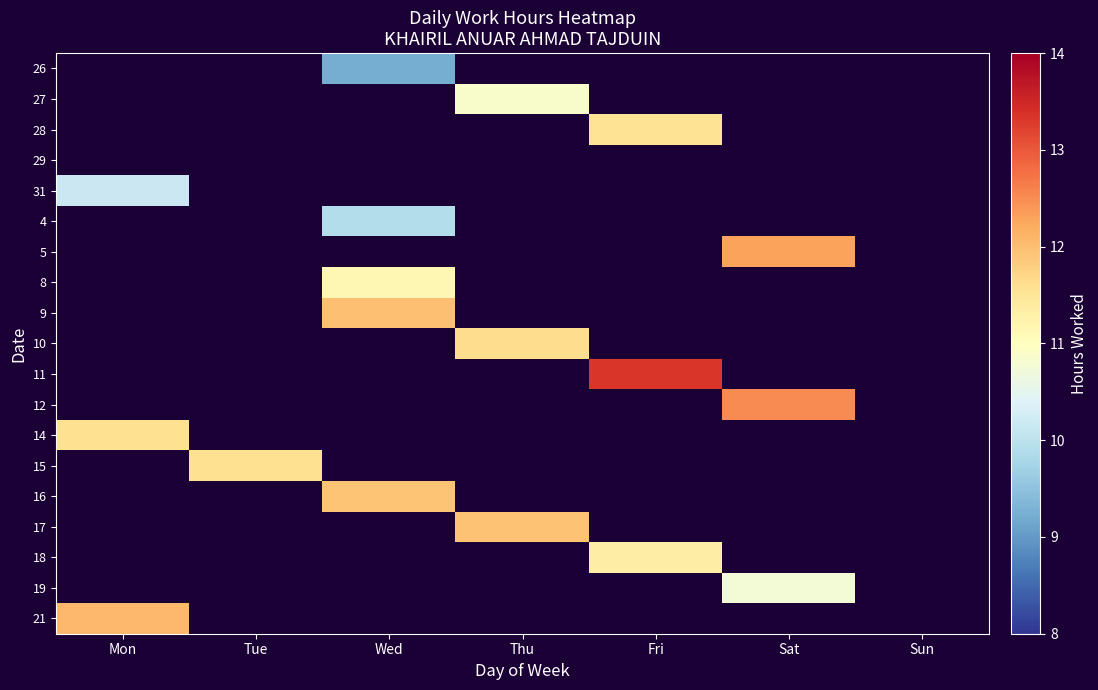

Which label corresponds to the smallest value in the chart?

Wed